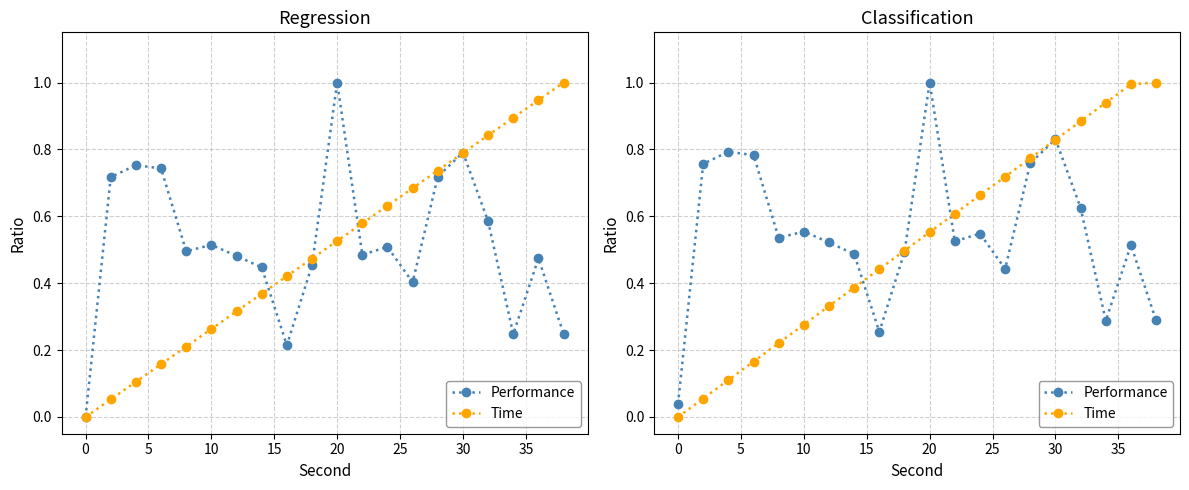

List the series in order of their overall mean, lowest first.

Time, Performance